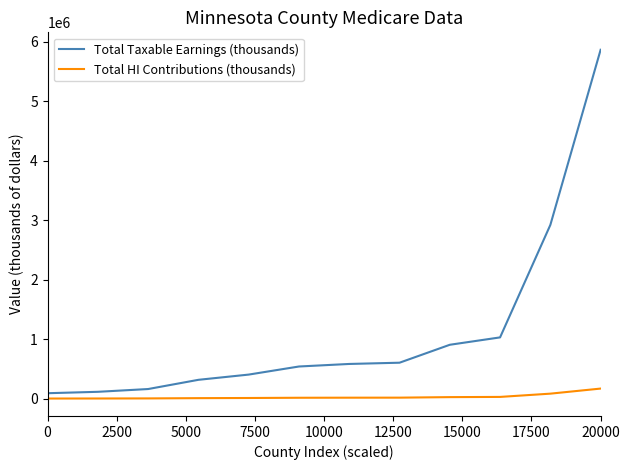

Which series has the largest total across all categories?

Total Taxable Earnings (thousands)